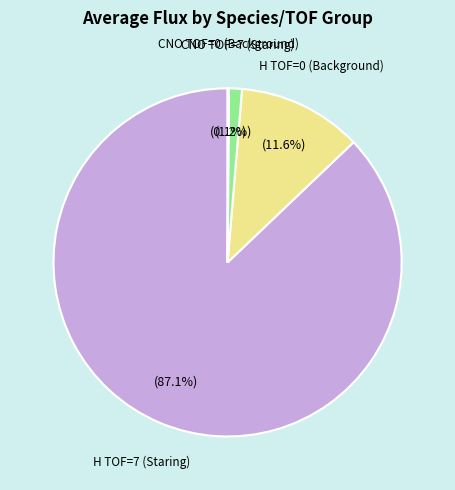

Which has a higher value, H TOF=7 (Staring) or CNO TOF=7 (Staring)?

H TOF=7 (Staring)